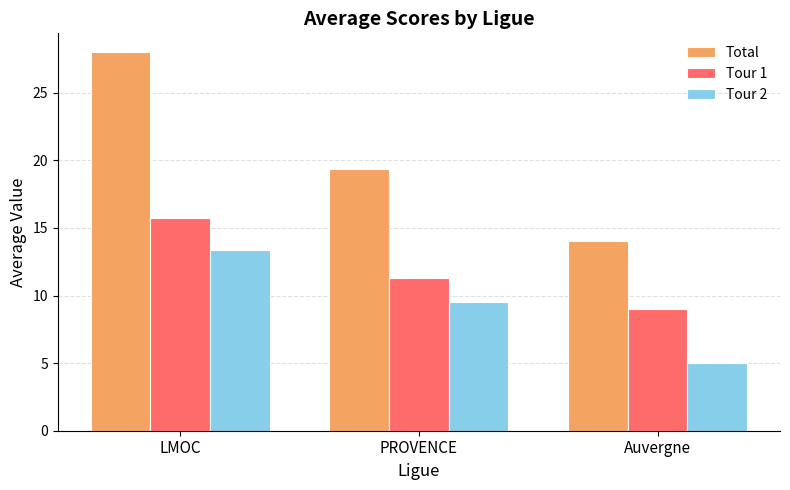

List the labels in order of Total value, smallest first.

Auvergne, PROVENCE, LMOC